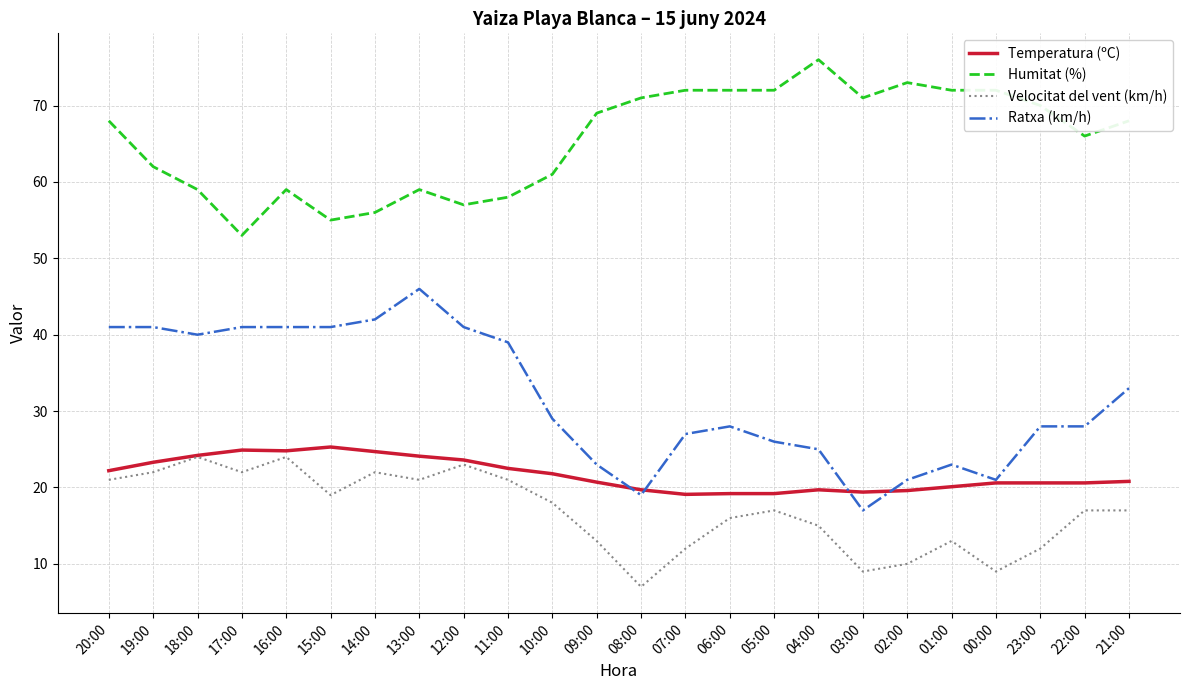

What is the difference between the highest and lowest values at 09:00?

56.0